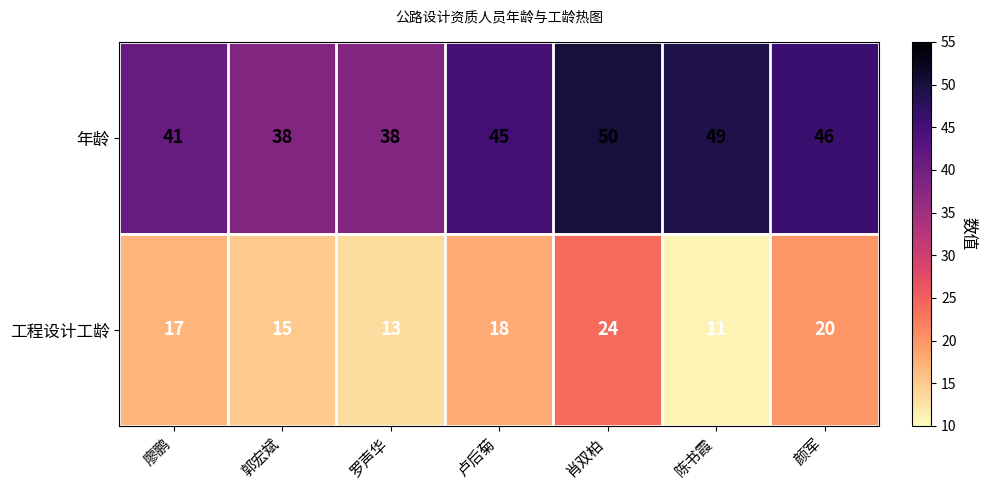

Between 郭宏斌 and 肖双柏, which series saw the biggest shift?

年龄